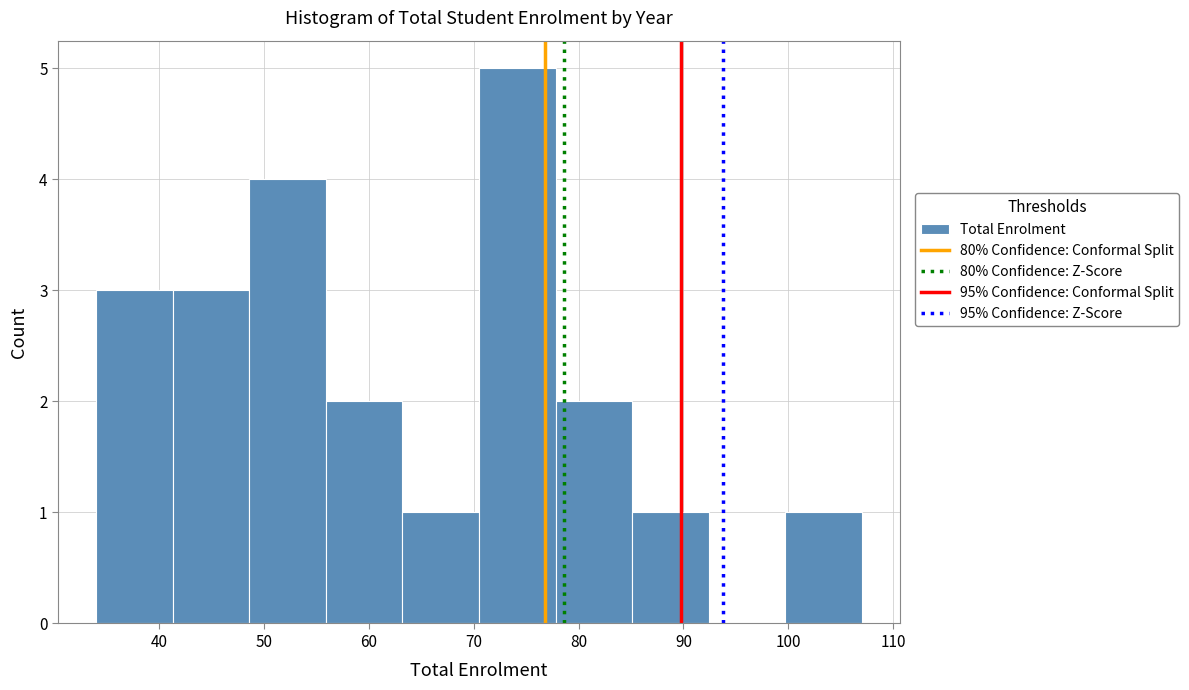

Reading left to right, transcribe this chart: for each bar, give the range it covers on the x-axis and its height. Neither the bar edges nor the heights are printed on the chart, so give them approximately, as read against the axes.

34.0 to 41.3: 3
41.3 to 48.6: 3
48.6 to 55.9: 4
55.9 to 63.2: 2
63.2 to 70.5: 1
70.5 to 77.8: 5
77.8 to 85.1: 2
85.1 to 92.4: 1
92.4 to 99.7: 0
99.7 to 107.0: 1